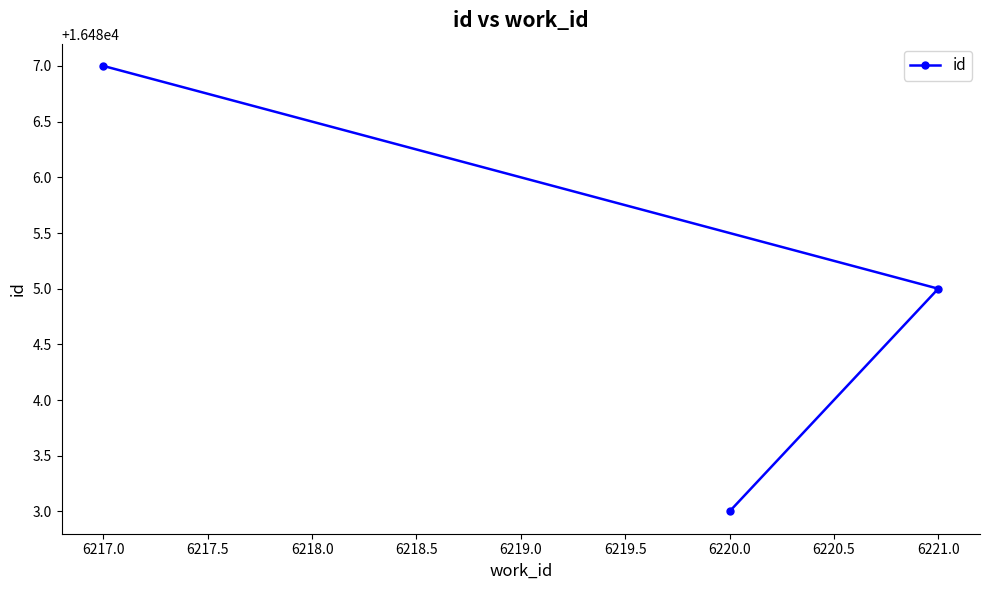

What is the average value?

16485